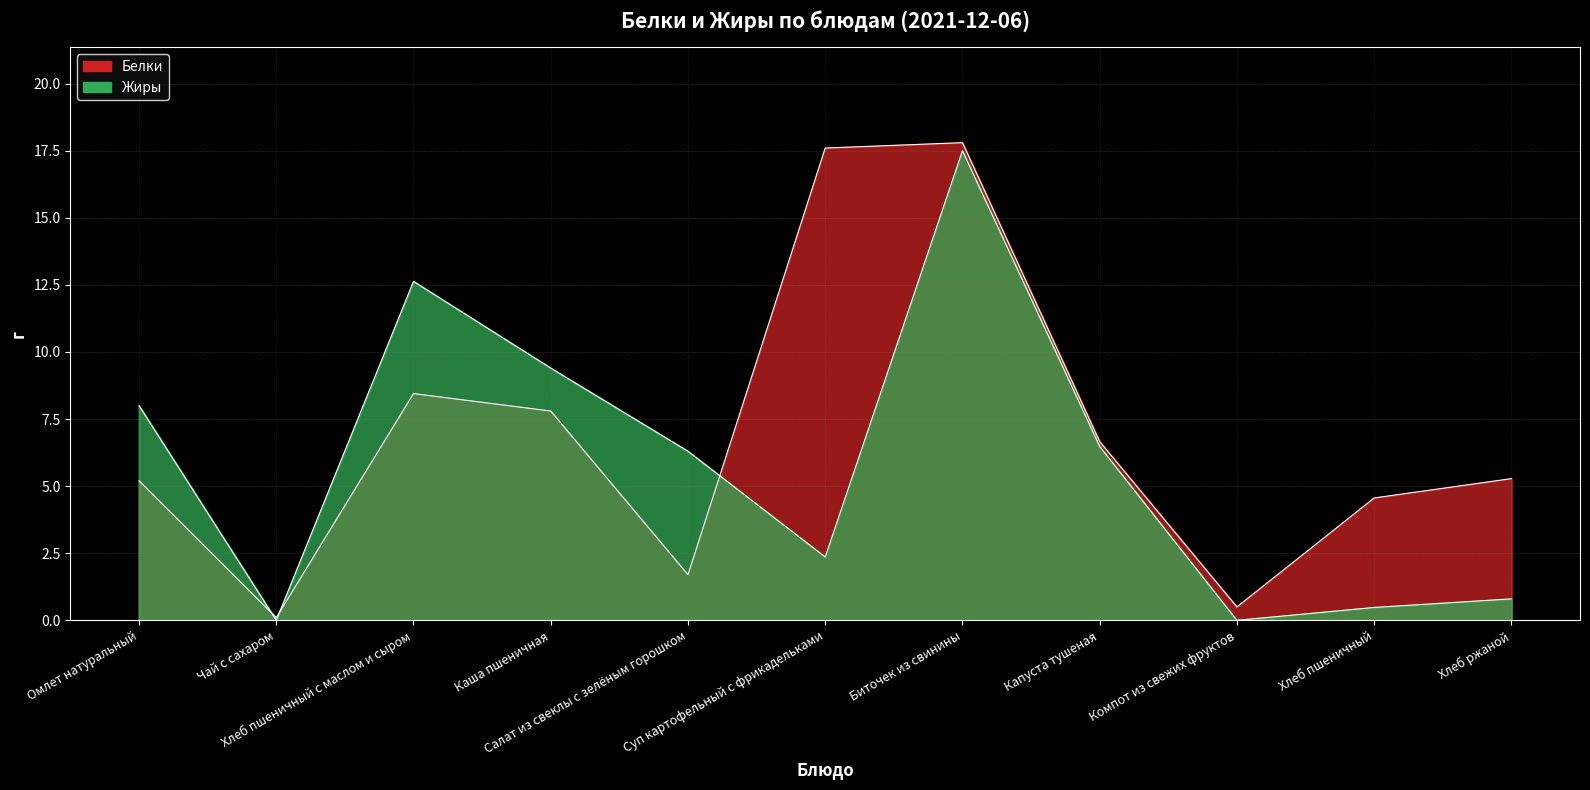

Read the Жиры value at Суп картофельный с фрикадельками.

2.4